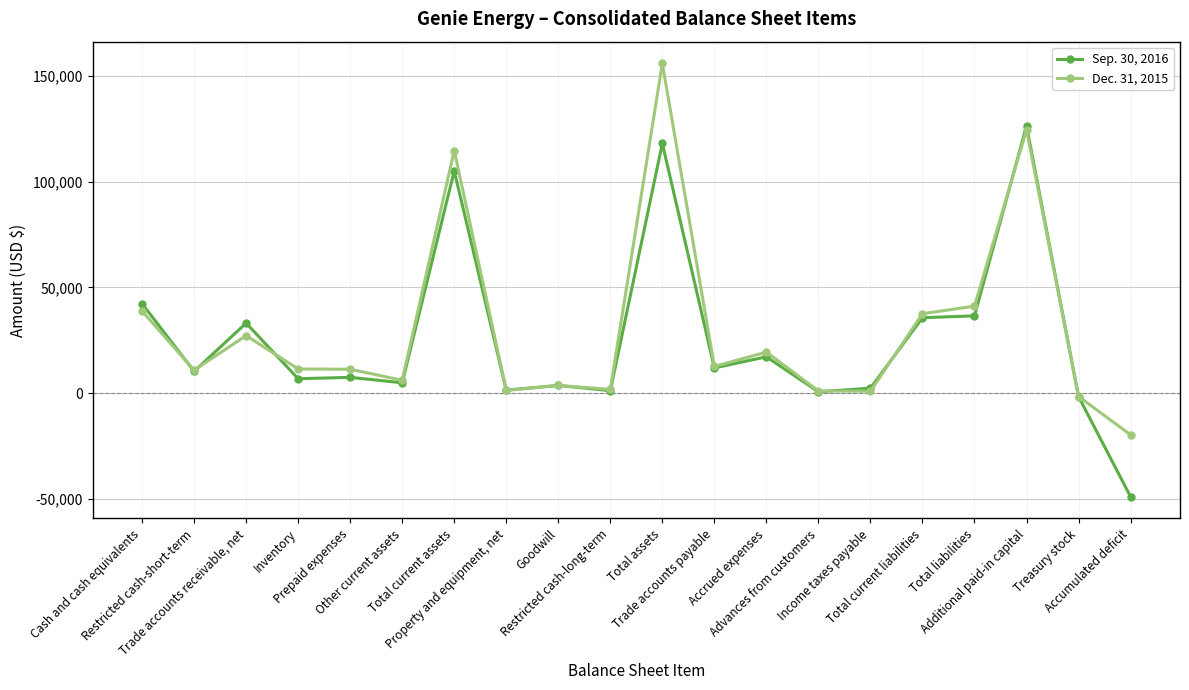

List the series in order of their peak value, lowest first.

Sep. 30, 2016, Dec. 31, 2015